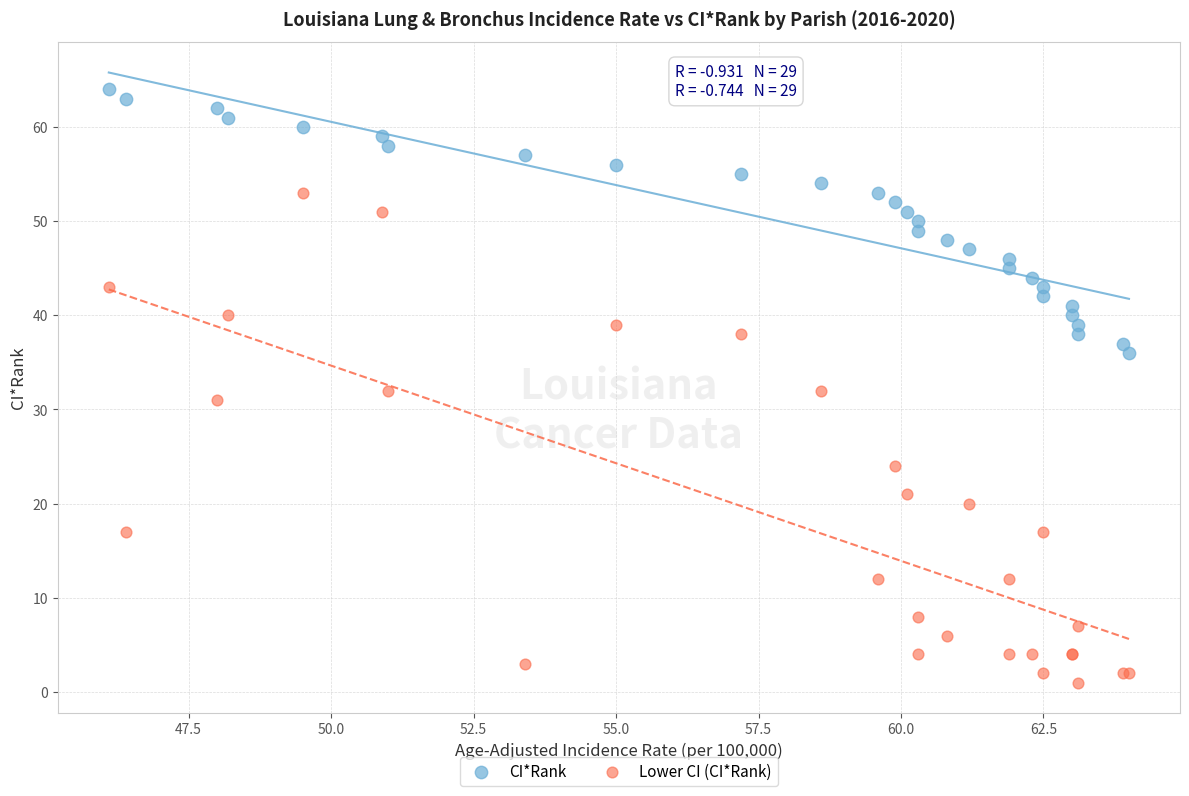

In the Lower CI (CI*Rank) series, what Y value is closest to 27?

24